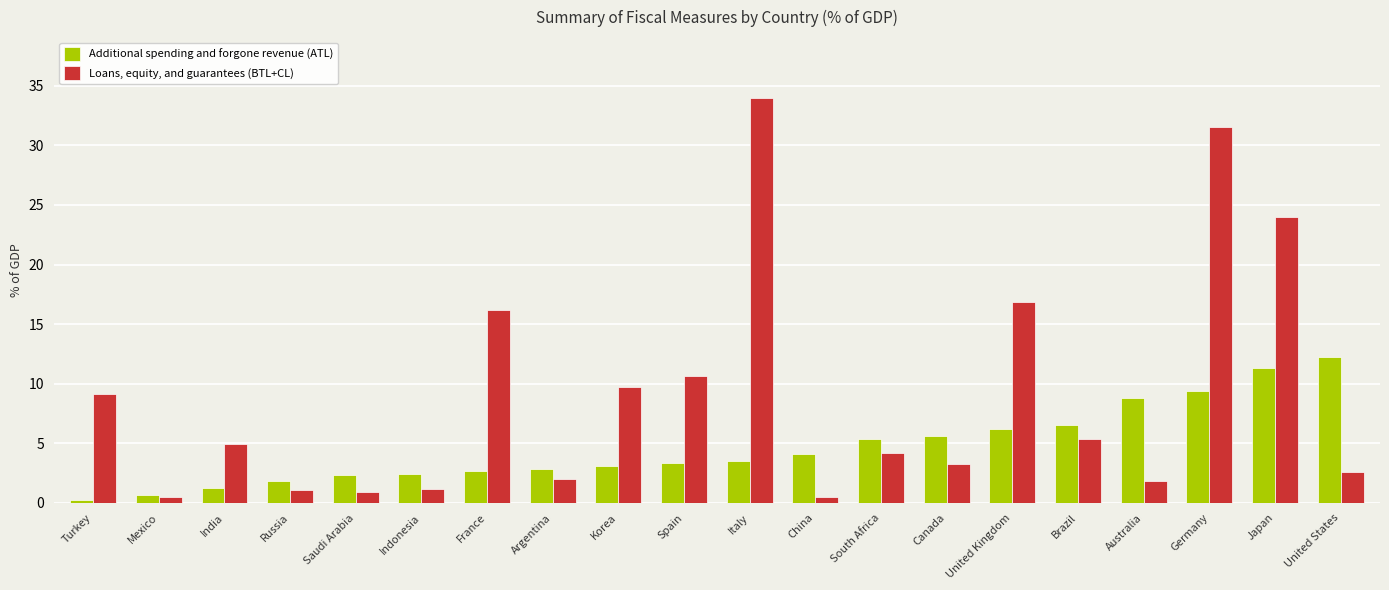

What is the label of the 1st bar from the right?

United States